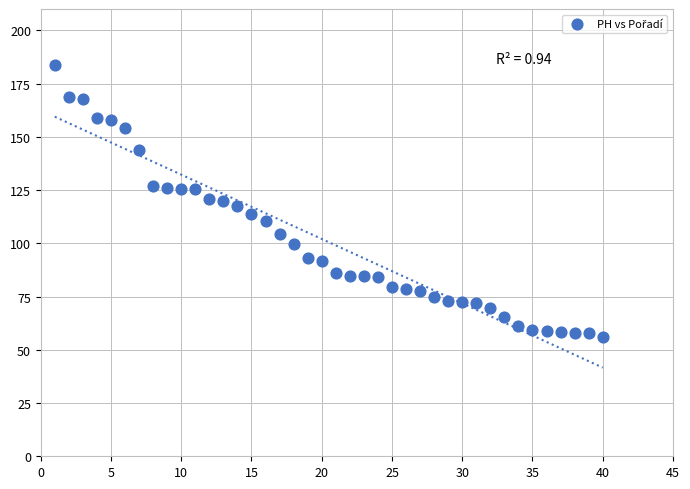

What is the range of X values (max minus min)?

39.0